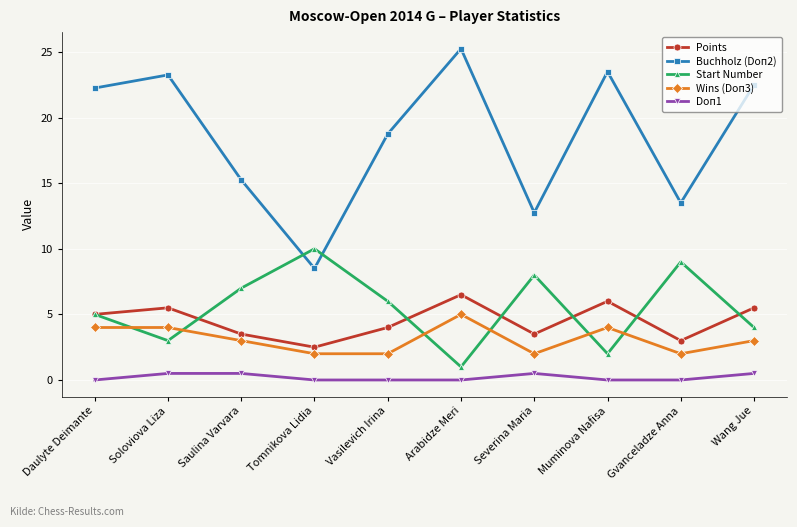

How many interior local valleys does the Points series have?

3